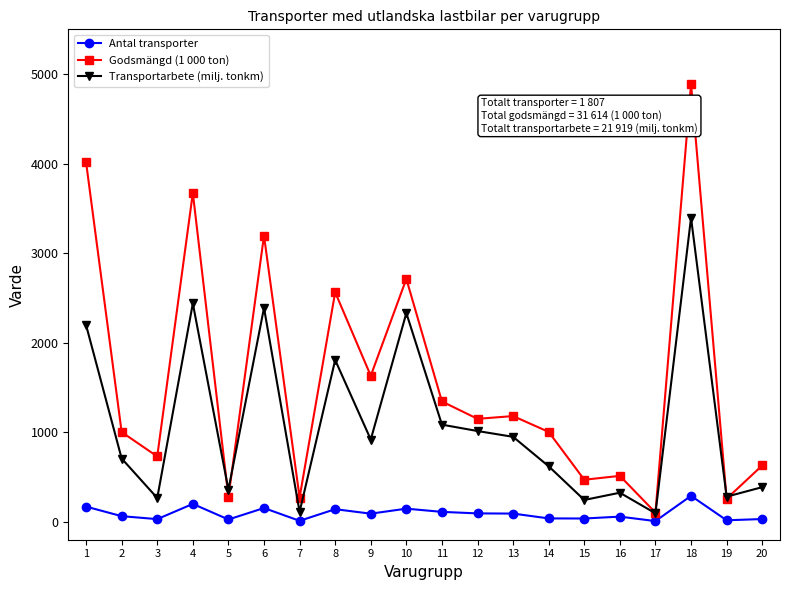

What are all the series names shown in the legend?

Antal transporter, Godsmängd (1 000 ton), Transportarbete (milj. tonkm)